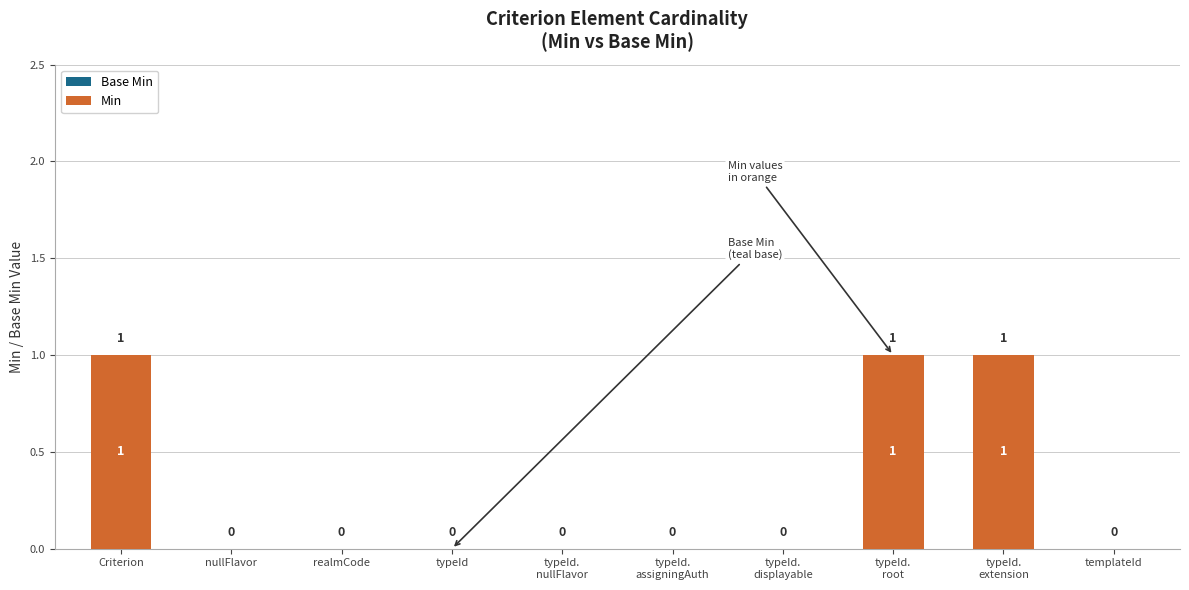

Does the chart contain stacked bars?

No